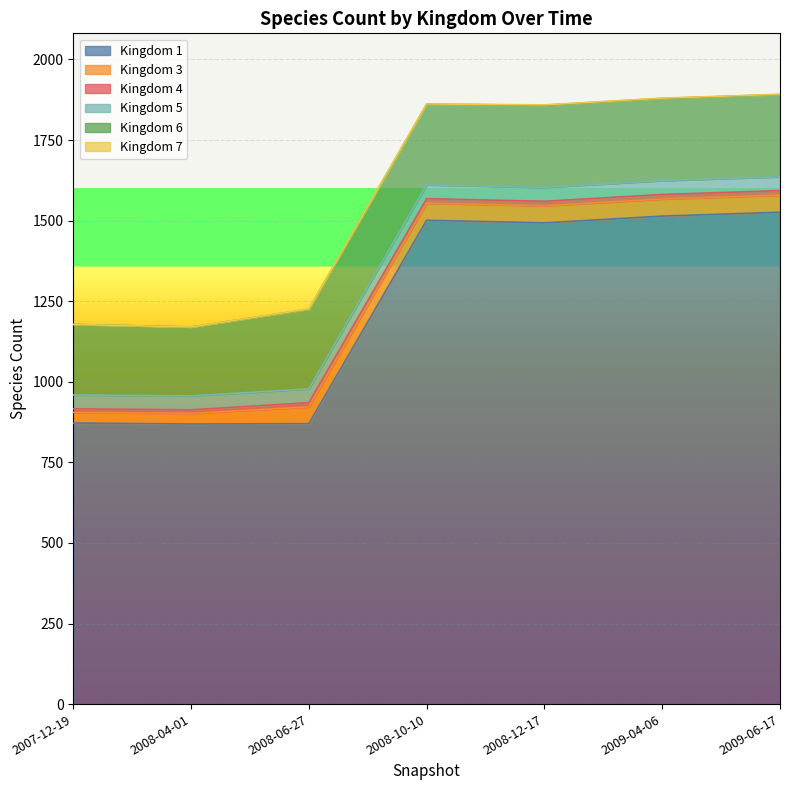

Reading right to left, what are all the values shown in this chart?

1: 2009-06-17=1526	2009-04-06=1514	2008-12-17=1493	2008-10-10=1501	2008-06-27=870	2008-04-01=869	2007-12-19=872
3: 2009-06-17=53	2009-04-06=53	2008-12-17=53	2008-10-10=53	2008-06-27=52	2008-04-01=33	2007-12-19=33
4: 2009-06-17=14	2009-04-06=14	2008-12-17=14	2008-10-10=14	2008-06-27=13	2008-04-01=11	2007-12-19=11
5: 2009-06-17=43	2009-04-06=43	2008-12-17=43	2008-10-10=43	2008-06-27=43	2008-04-01=43	2007-12-19=43
6: 2009-06-17=255	2009-04-06=255	2008-12-17=255	2008-10-10=250	2008-06-27=247	2008-04-01=214	2007-12-19=219
7: 2009-06-17=1	2009-04-06=1	2008-12-17=1	2008-10-10=1	2008-06-27=1	2008-04-01=0	2007-12-19=0